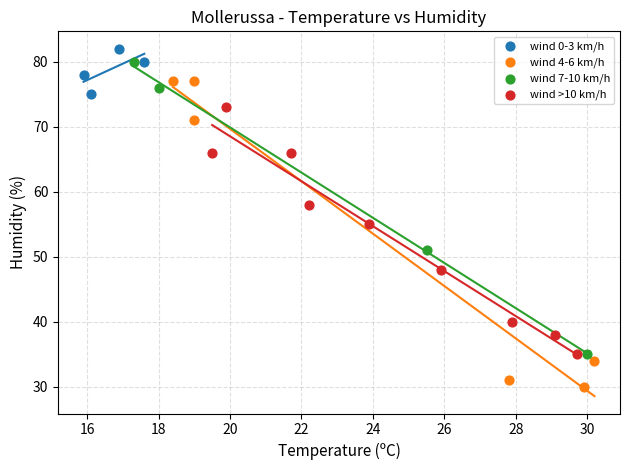

Which series contains the highest Y value?

wind 0-3 km/h